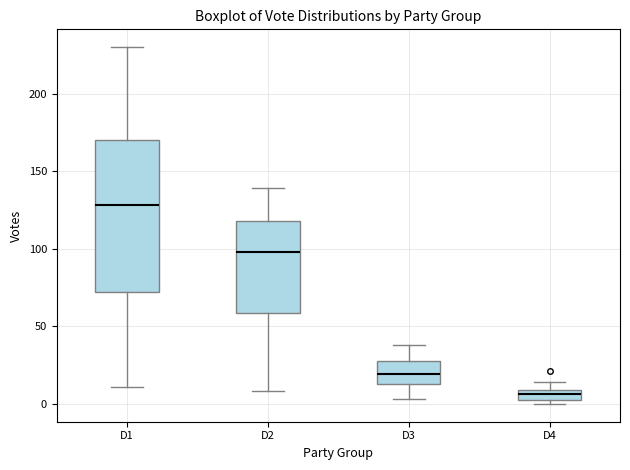

Where is the upper edge of the box for D2 on the y-axis? The values are not printed on the chart, so give them approximately, as read against the axis.

120